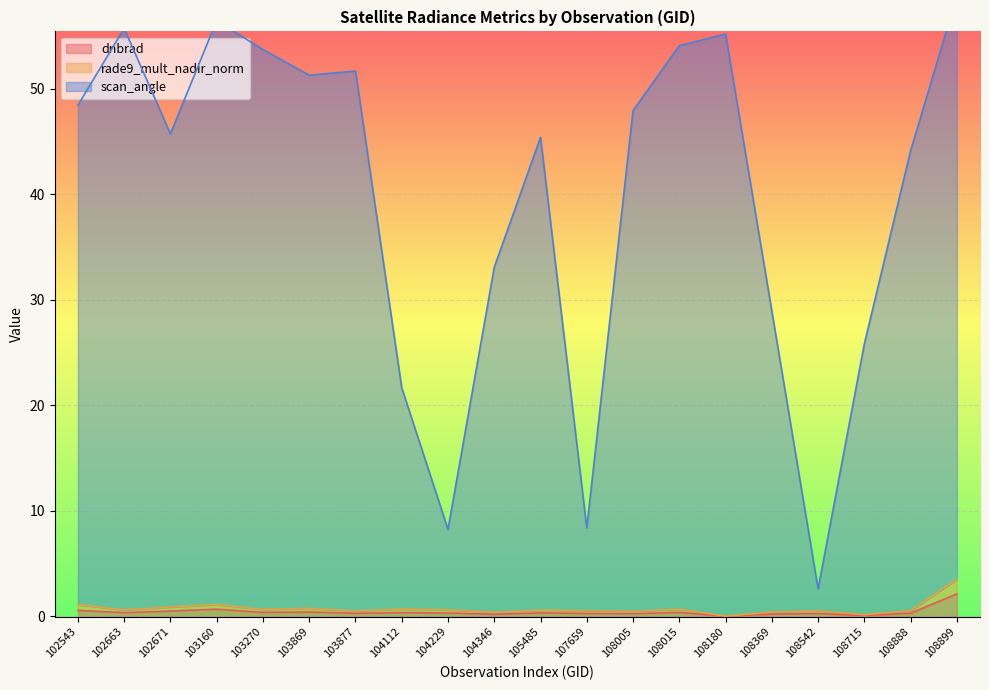

True or false: scan_angle and rade9_mult_nadir_norm intersect in this chart.

False